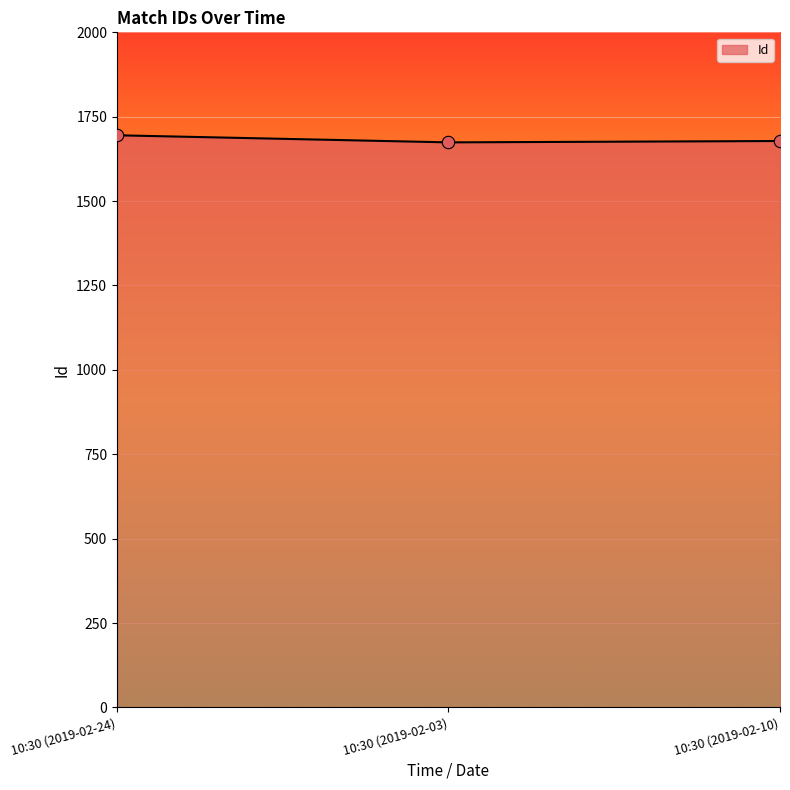

Approximately how many times larger is the value at 10:30 (2019-02-10) compared to 10:30 (2019-02-24)?

1.0